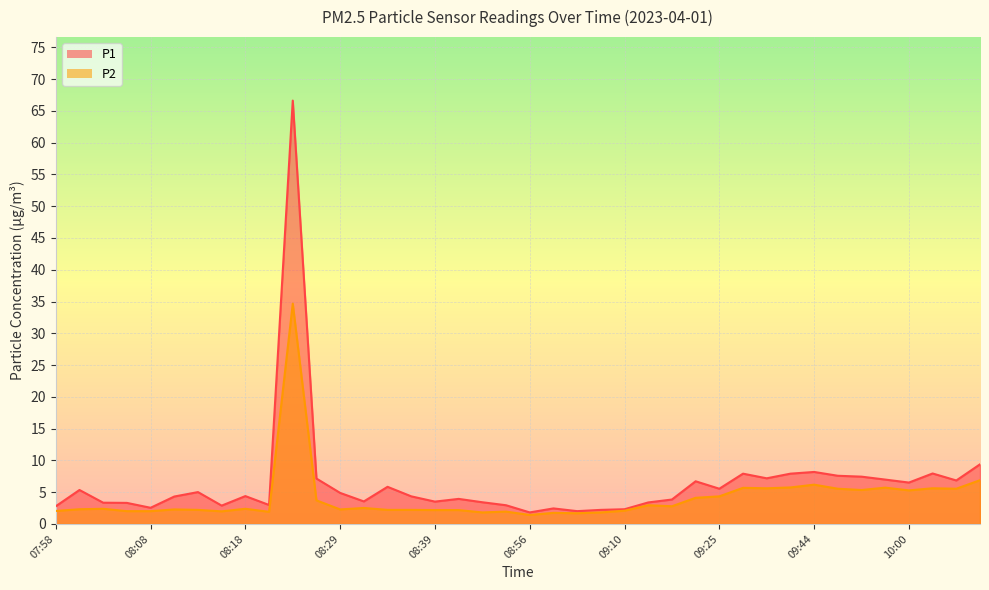

At 10:00, list the series in order from largest to smallest.

P1, P2